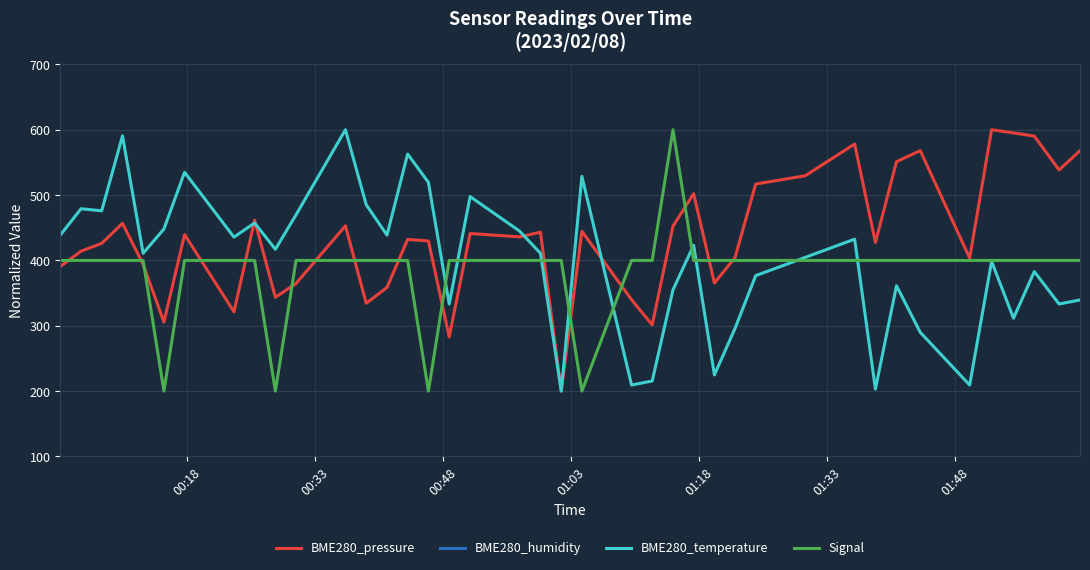

How many series are shown in this chart?

4